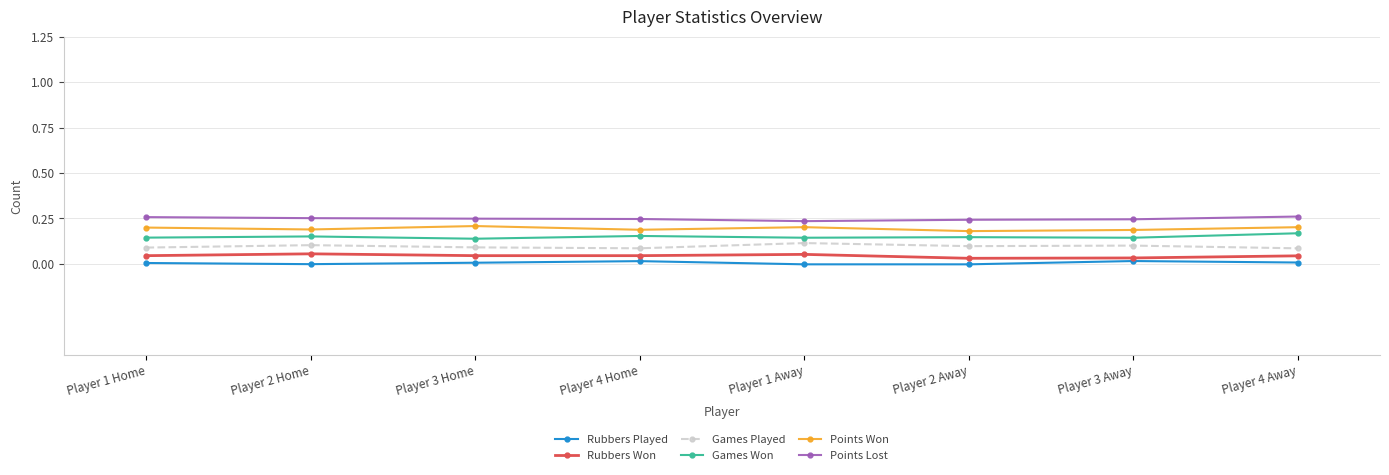

What is the label of the 3rd point from the right?

Player 2 Away